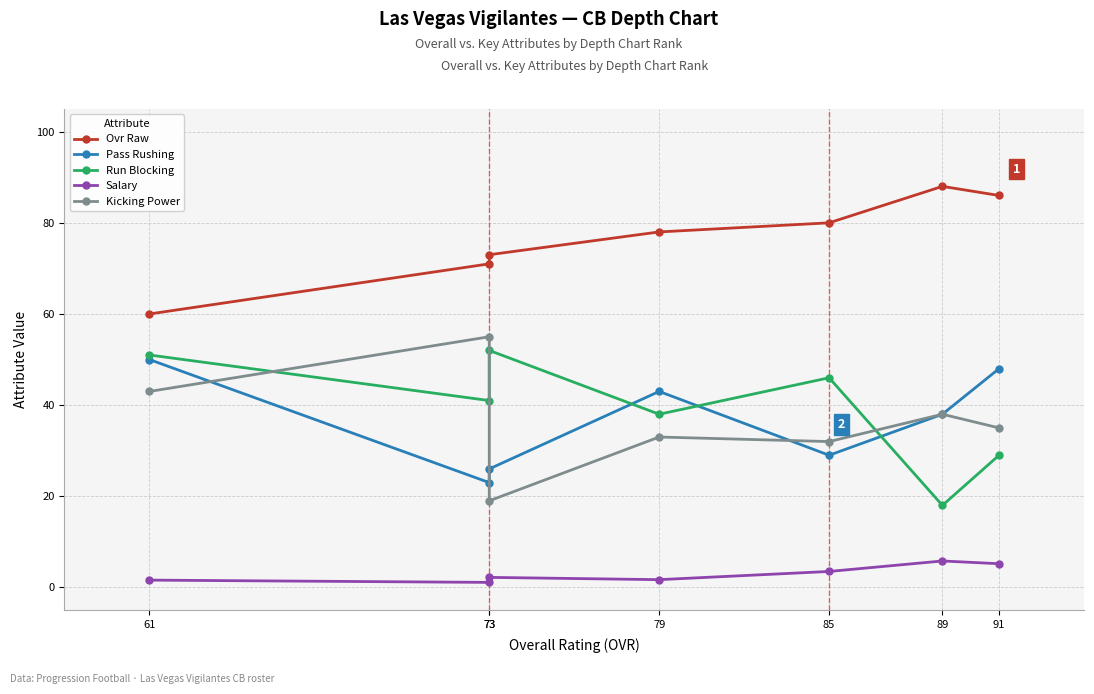

Where is Ovr Raw nearest to the value 74?

73